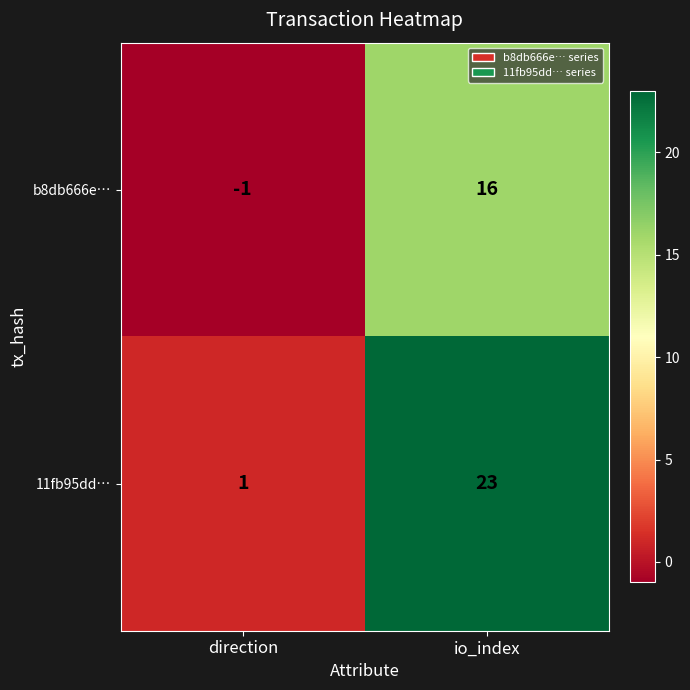

How many distinct data groups are displayed?

2